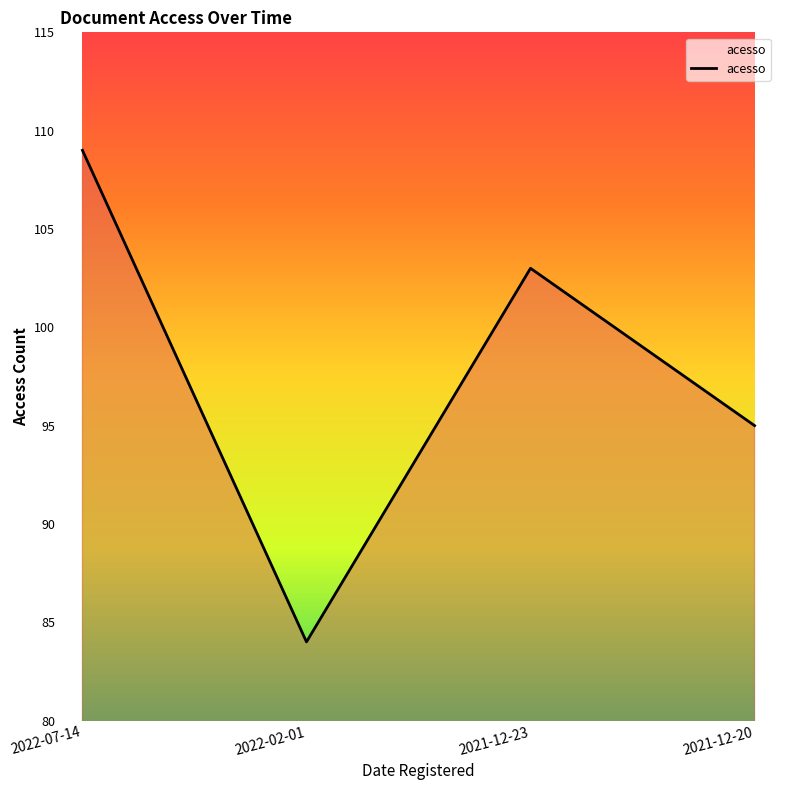

The value at 2021-12-23 is 157. True or false?

False